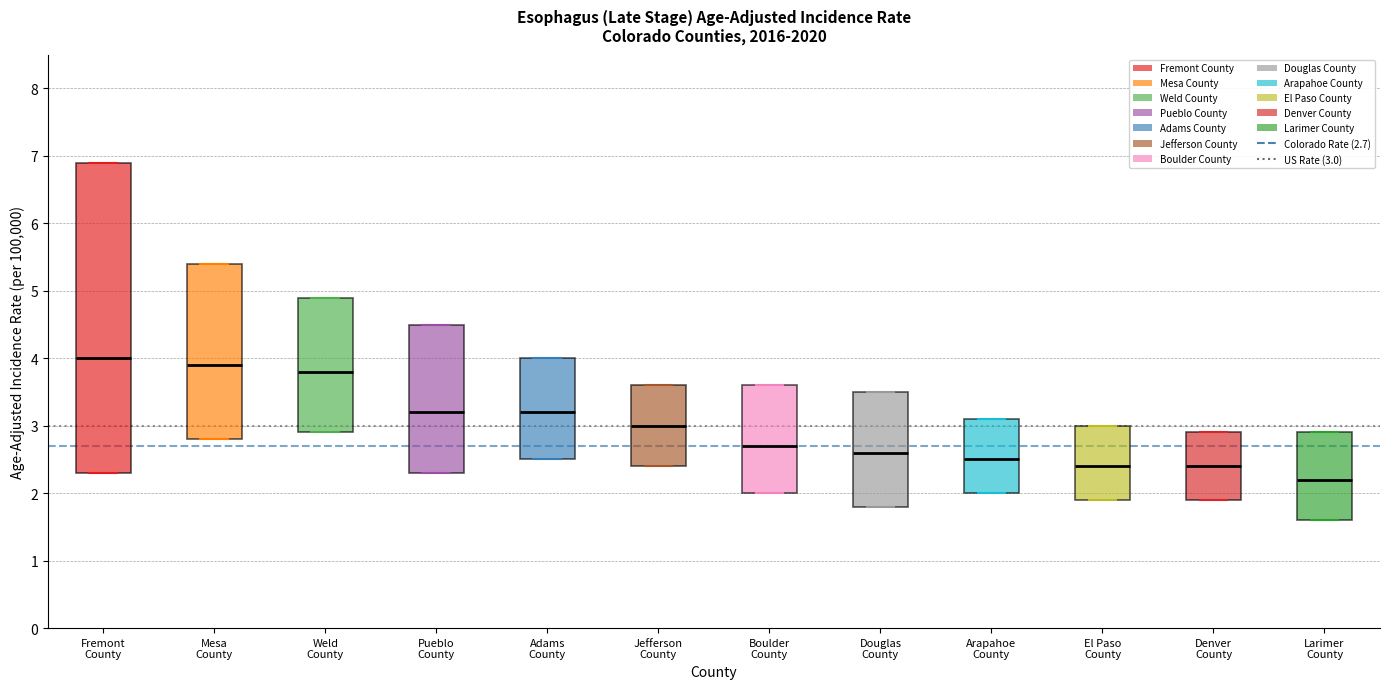

Reading left to right, read every box against the y-axis: the position of its median line, the range the box covers, and the ends of its whiskers. The values are not printed on the chart, so give them approximately, as read against the axis.

Fremont County: median 4.0, box 2.3 to 6.9, whiskers 2.3 to 6.9
Mesa County: median 3.9, box 2.8 to 5.4, whiskers 2.8 to 5.4
Weld County: median 3.8, box 2.9 to 4.9, whiskers 2.9 to 4.9
Pueblo County: median 3.2, box 2.3 to 4.5, whiskers 2.3 to 4.5
Adams County: median 3.2, box 2.5 to 4.0, whiskers 2.5 to 4.0
Jefferson County: median 3.0, box 2.4 to 3.6, whiskers 2.4 to 3.6
Boulder County: median 2.7, box 2.0 to 3.6, whiskers 2.0 to 3.6
Douglas County: median 2.6, box 1.8 to 3.5, whiskers 1.8 to 3.5
Arapahoe County: median 2.5, box 2.0 to 3.1, whiskers 2.0 to 3.1
El Paso County: median 2.4, box 1.9 to 3.0, whiskers 1.9 to 3.0
Denver County: median 2.4, box 1.9 to 2.9, whiskers 1.9 to 2.9
Larimer County: median 2.2, box 1.6 to 2.9, whiskers 1.6 to 2.9